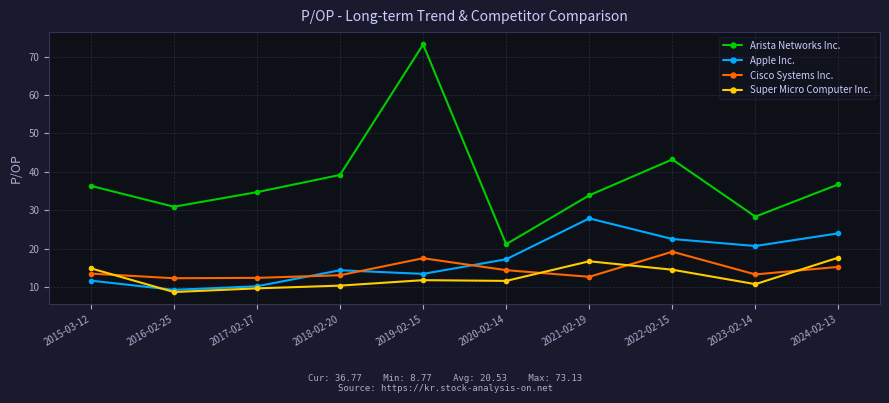

True or false: Super Micro Computer Inc. and Arista Networks Inc. cross at least once.

False